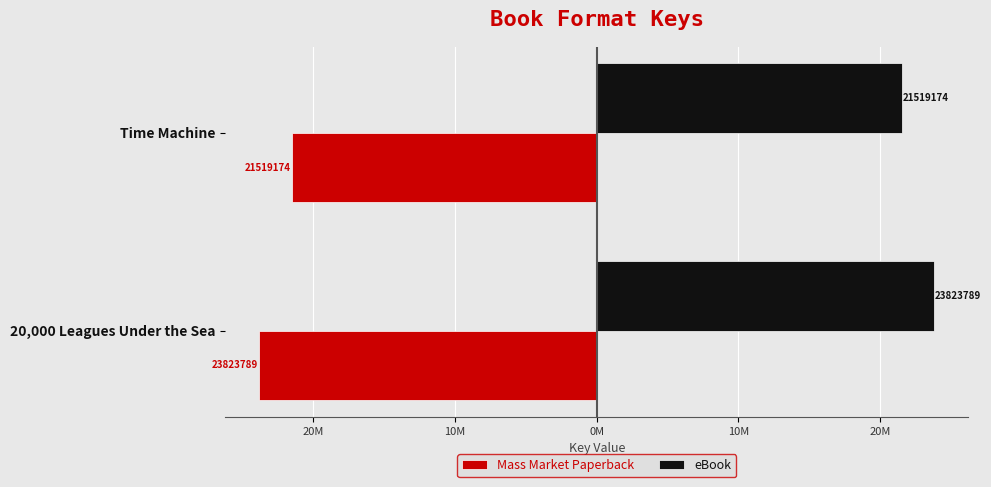

List the series in order of their peak value, highest first.

eBook, Mass Market Paperback